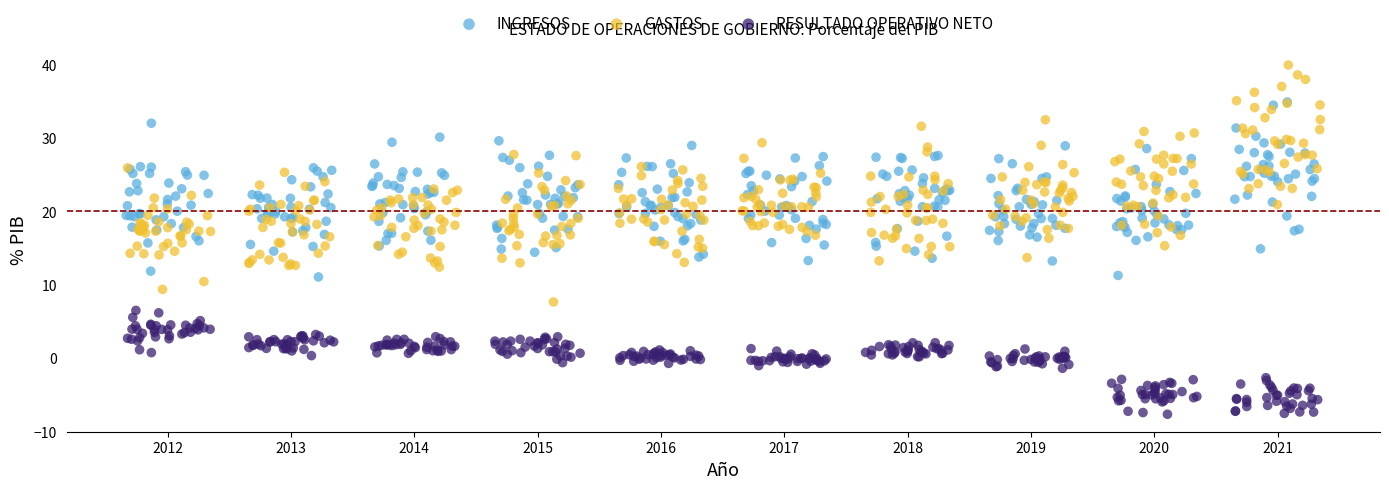

Which series reaches the maximum Y coordinate?

GASTOS